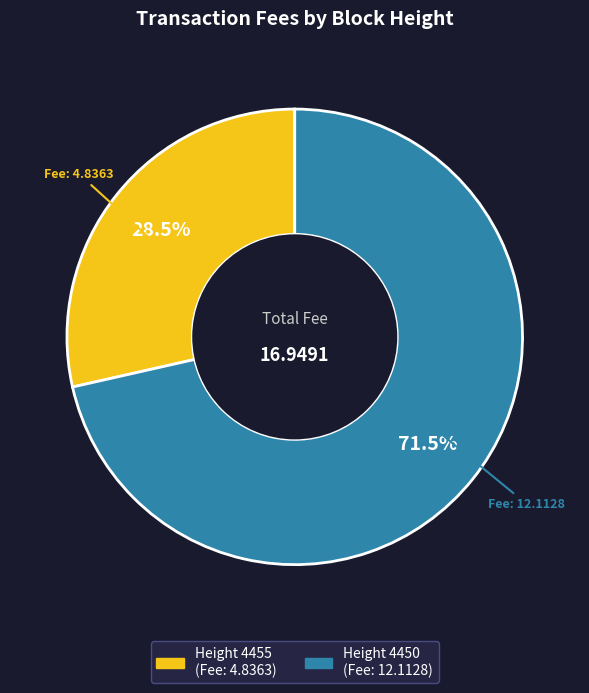

Combined, what portion of the pie is Height 4455 and Height 4450?

100.0%